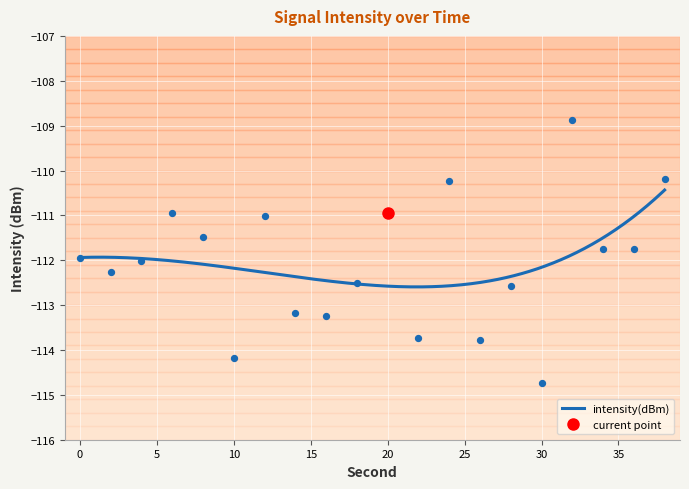

What is the change in value from 2 to 12?

+1.2